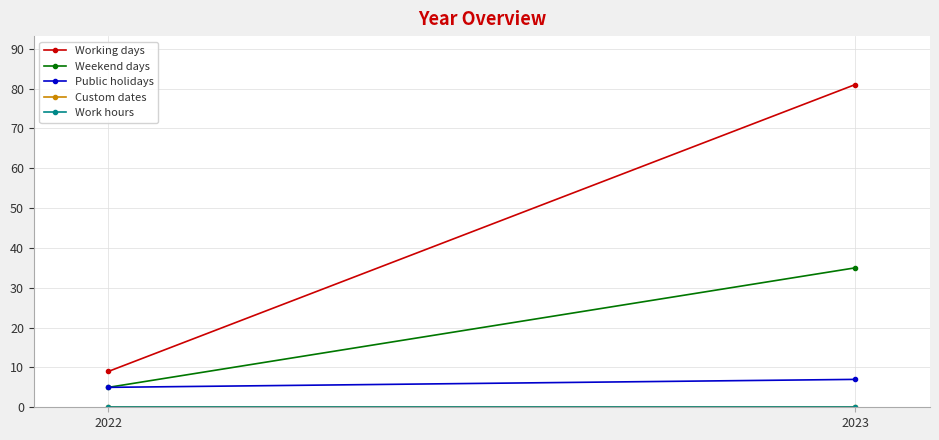

Reading left to right, what are all the values shown in this chart?

Working days: 9	81
Weekend days: 5	35
Public holidays: 5	7
Custom dates: 0	0
Work hours: 0	0